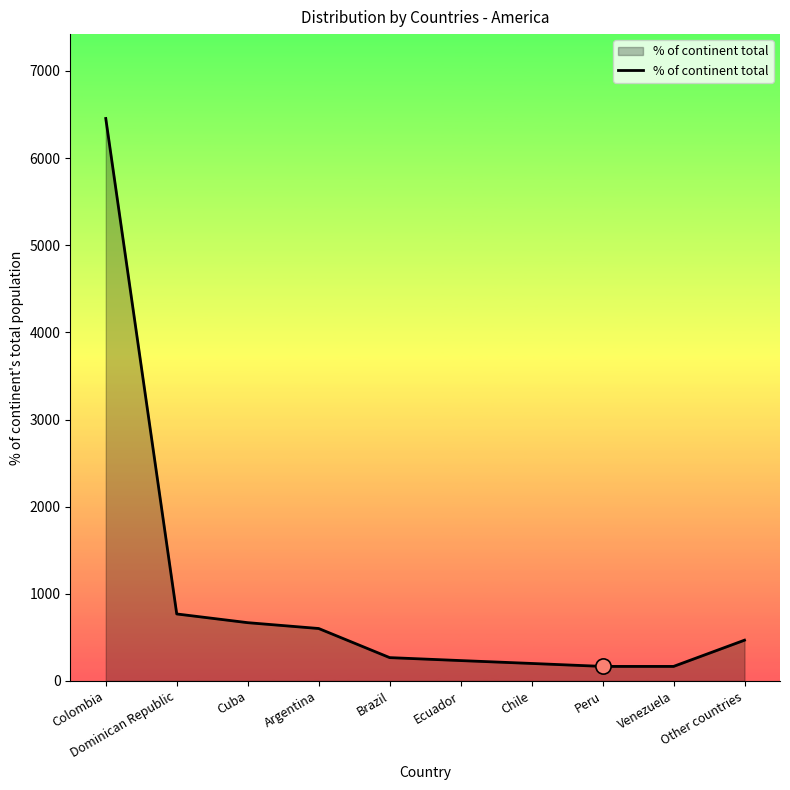

Between Chile and Colombia, which is larger?

Colombia